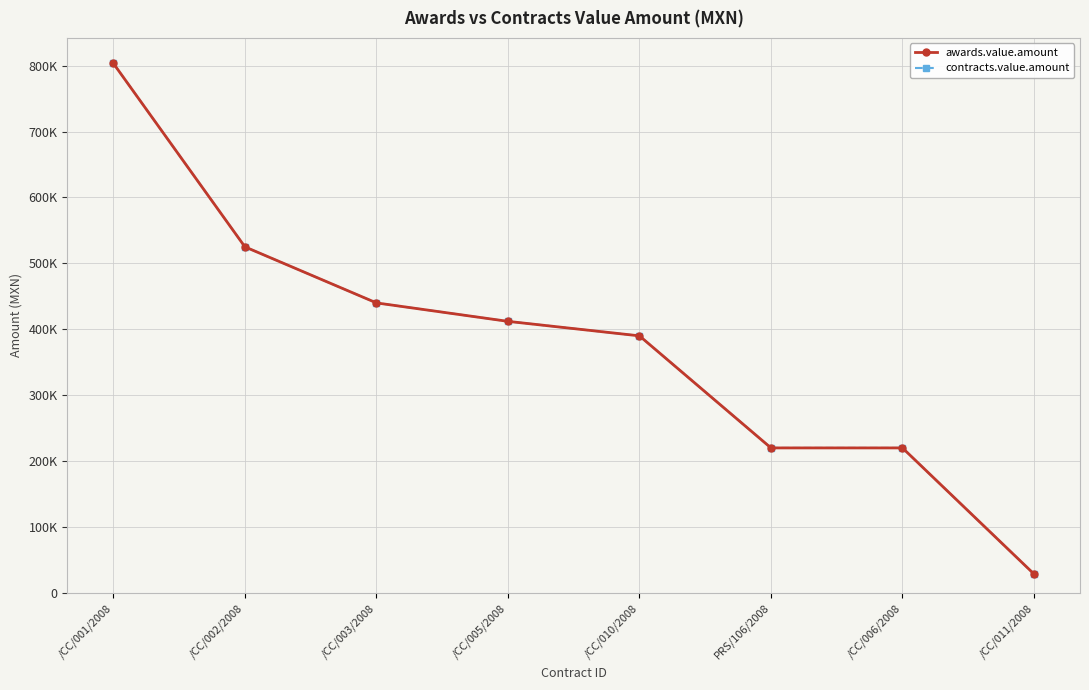

At which category is the sum across all series the highest?

/CC/001/2008